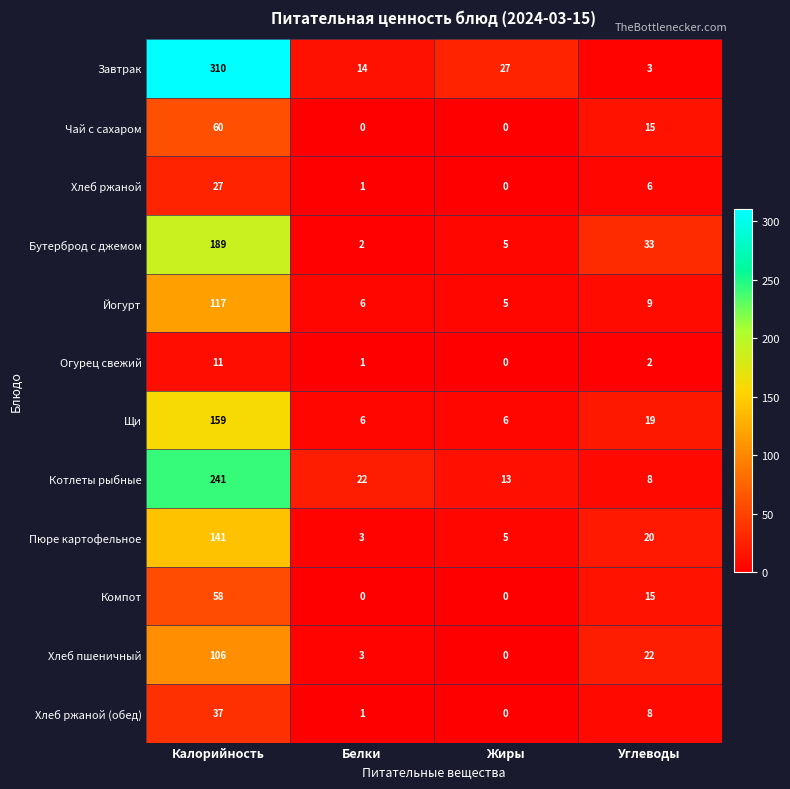

How many data points does each series have?

4